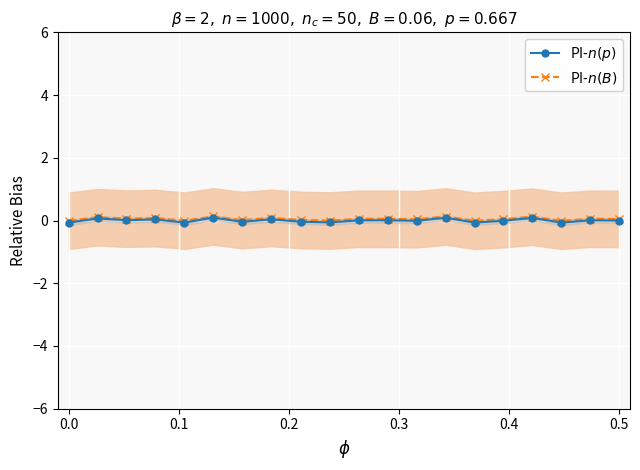

What is the difference between the maximum and minimum values in the PI-$n(B)$ series?

0.1